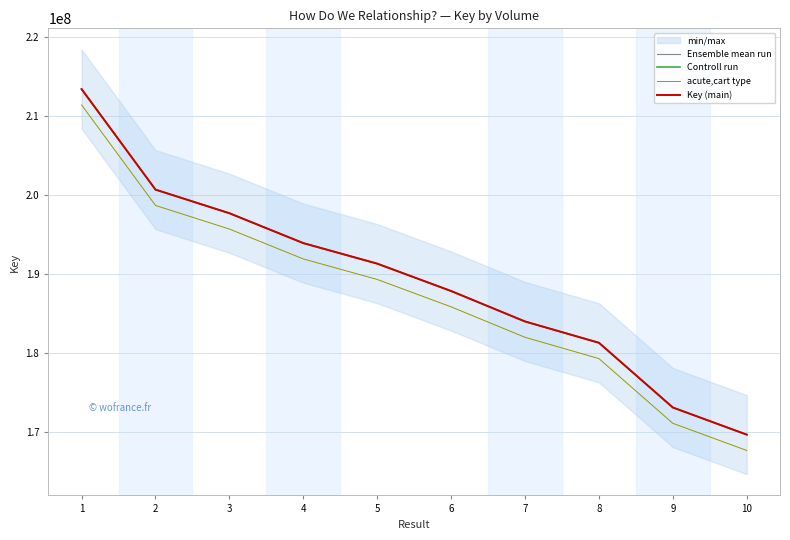

What is the sum of the Controll run values at 5 and 9?

364411020